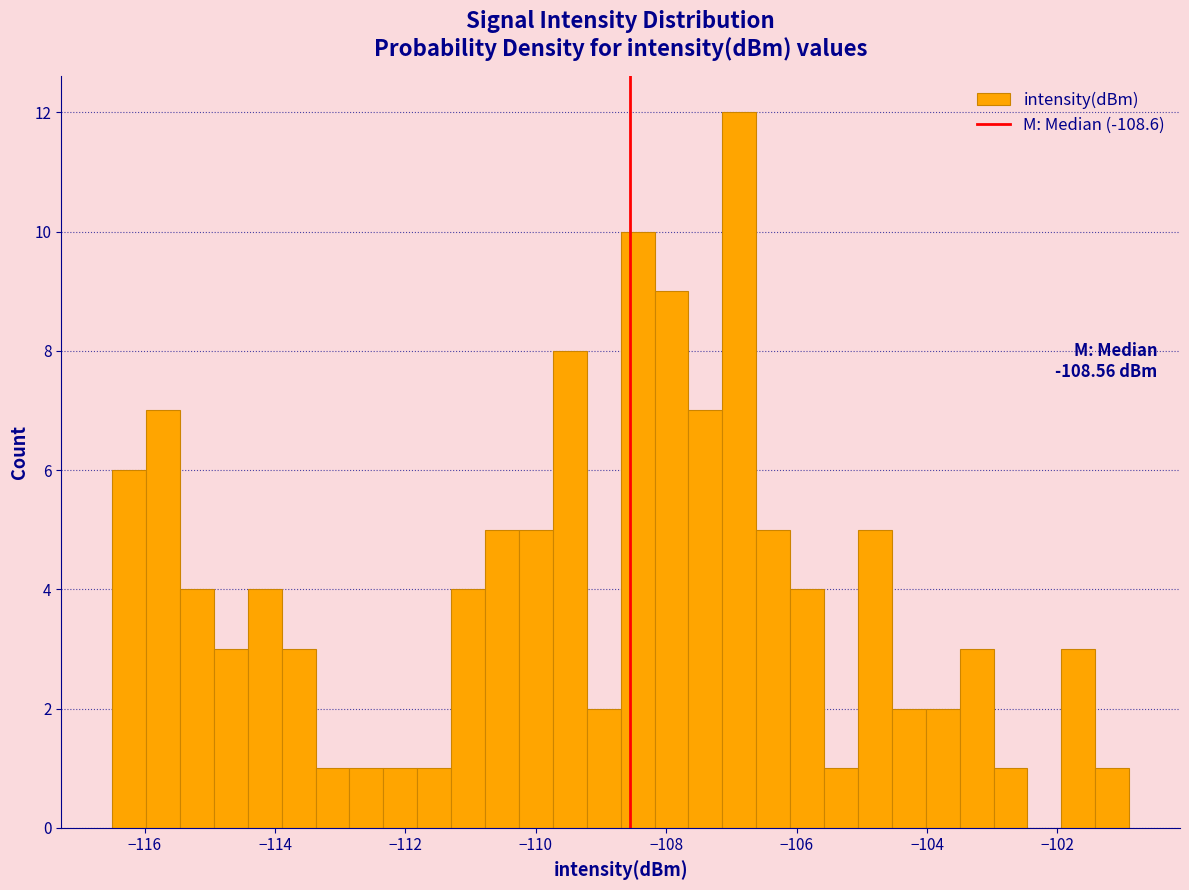

Around what value on the x-axis is the tallest bar? Give the approximate position of its centre, as read against the axis.

-106.8